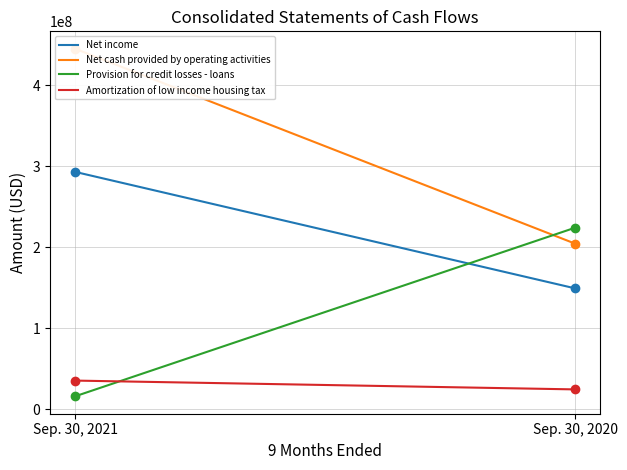

Which series reaches the maximum Y coordinate?

Net cash provided by operating activities